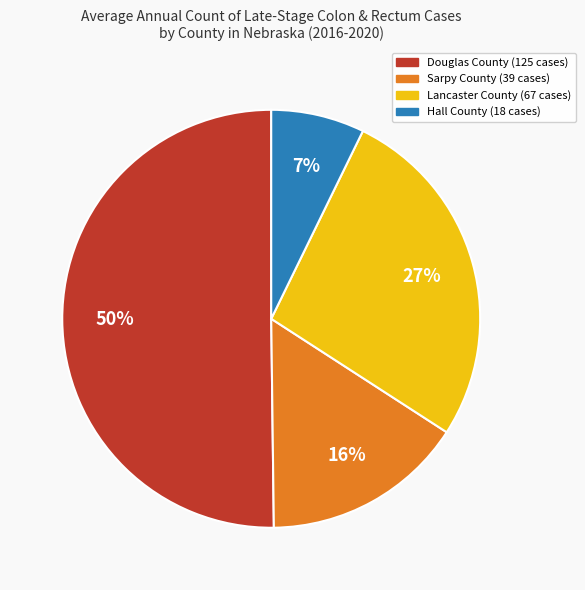

To the nearest percent, what is the average slice percentage?

25%